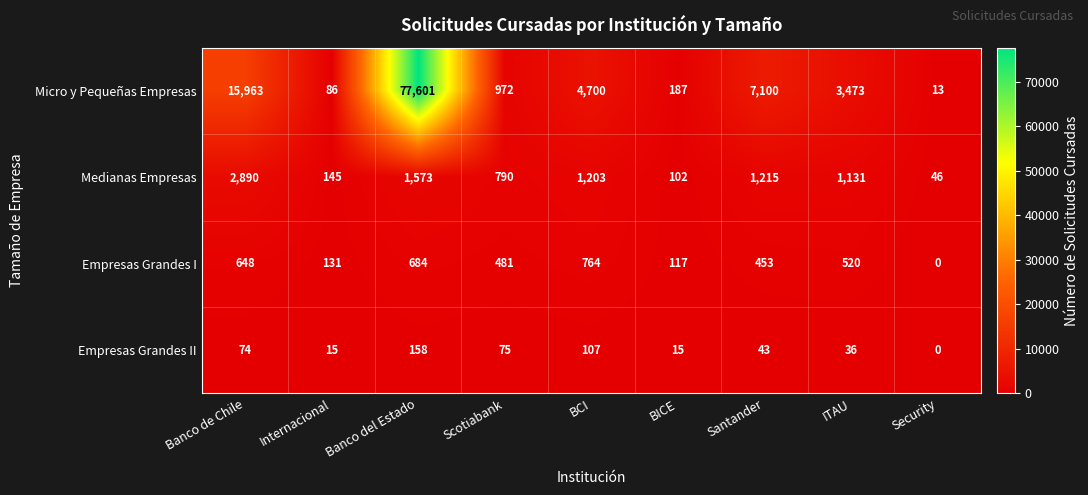

At which label is Empresas Grandes I closest to 382?

Santander